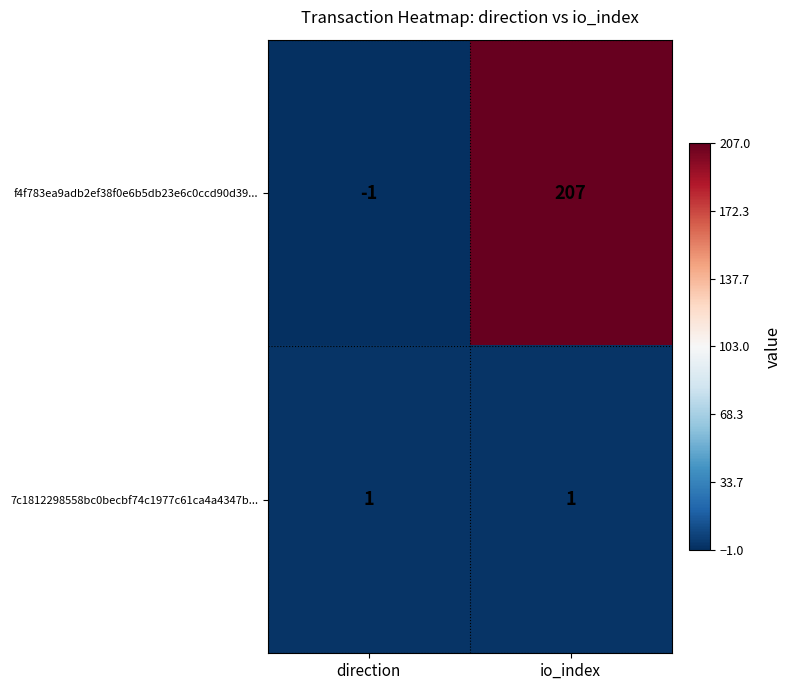

List the series in order of their peak value, lowest first.

7c1812298558bc0becbf74c1977c61ca4a4347b..., f4f783ea9adb2ef38f0e6b5db23e6c0ccd90d39...